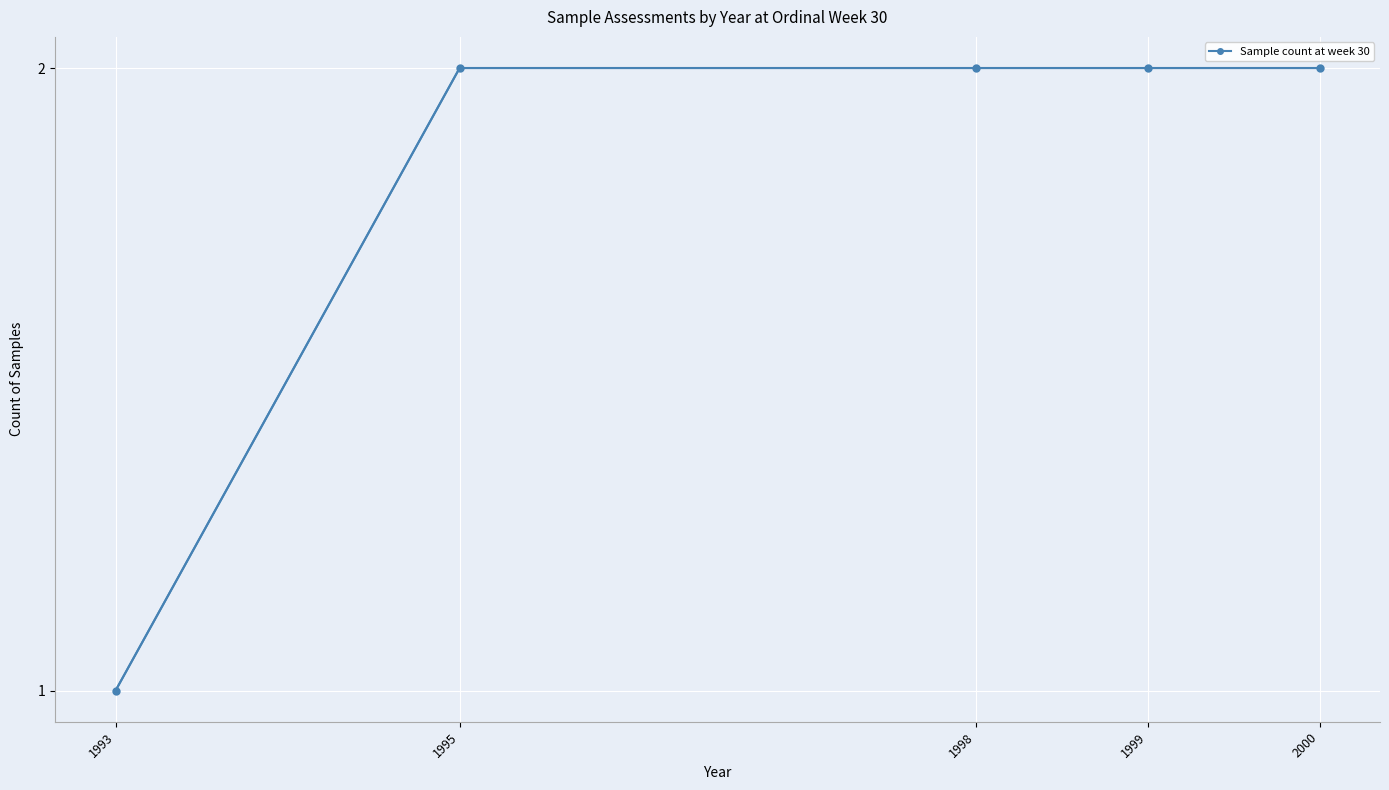

How many lines are shown in the chart?

1